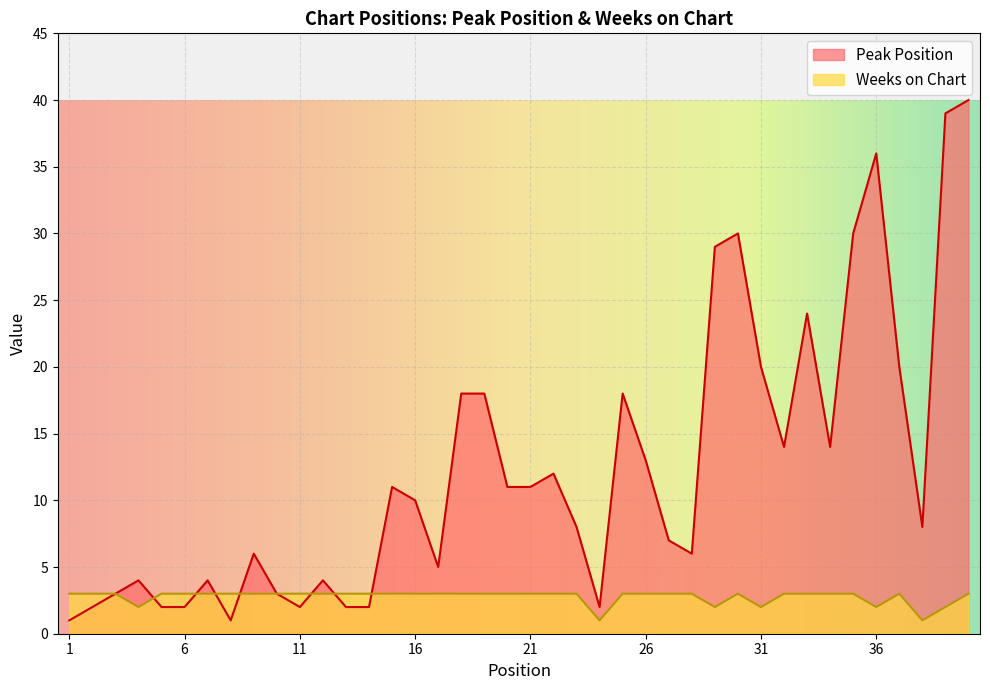

The Peak Position series shows 0 at 11. True or false?

False